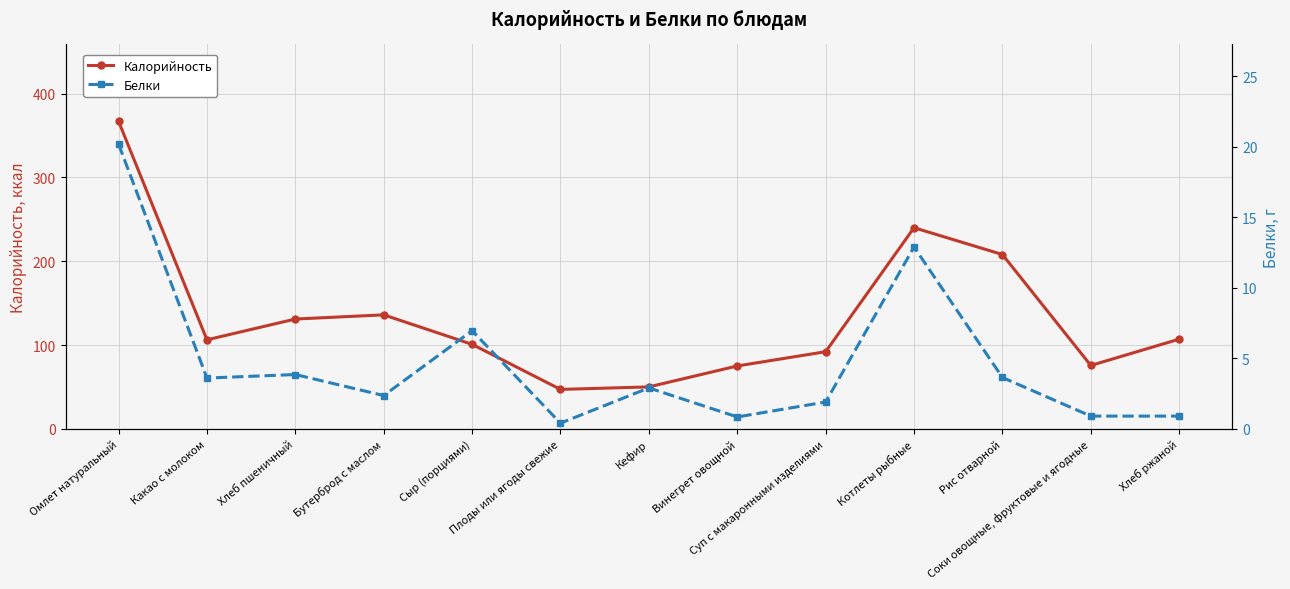

What are all the series names shown in the legend?

Калорийность, Белки